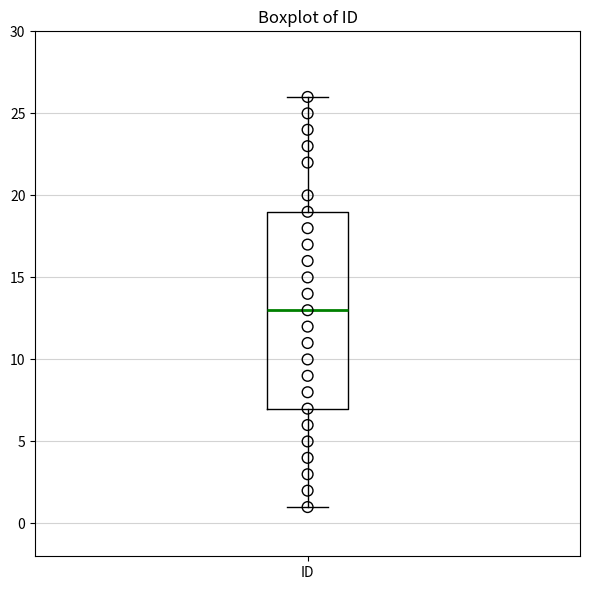

Transcribe this box plot: give where the median line is, the range the box spans, and where the two whiskers end, as read against the y-axis. The values are not printed on the chart, so give them approximately, as read against the axis.

median 13, box 7 to 19, whiskers 1 to 26